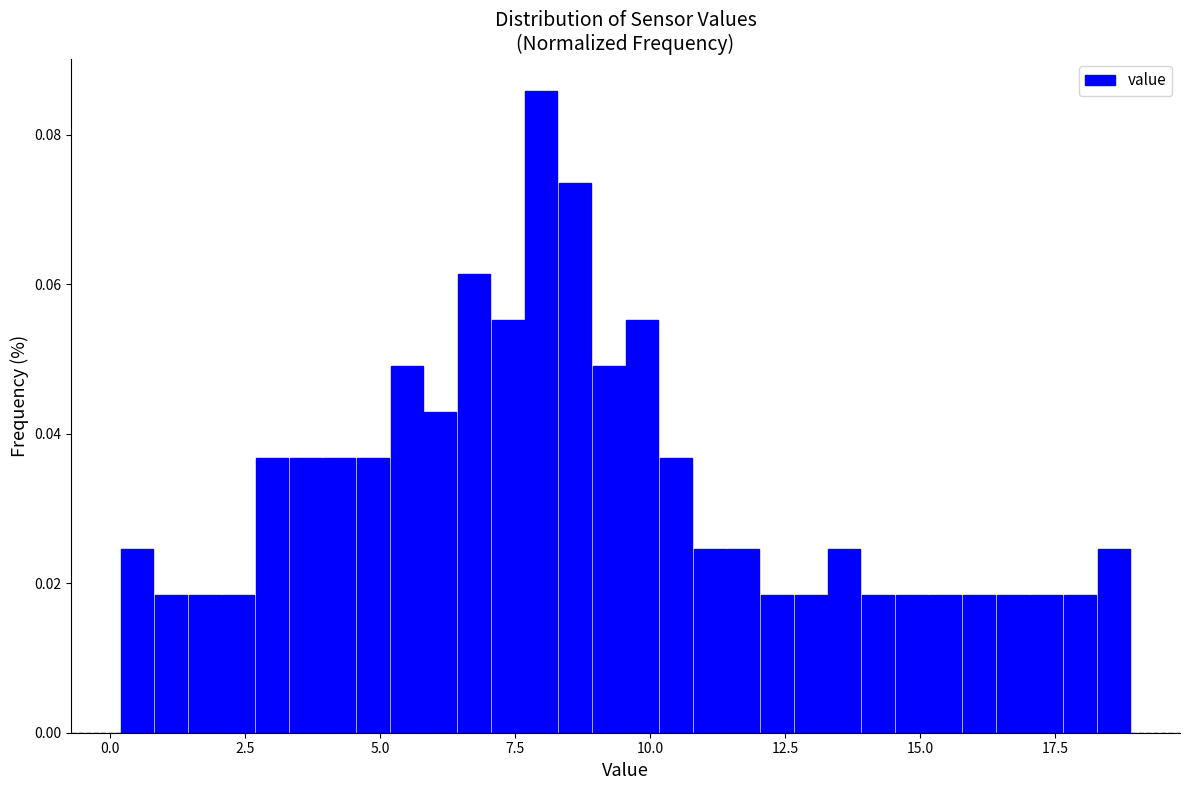

Around what value on the x-axis is the tallest bar? Give the approximate position of its centre, as read against the axis.

8.0